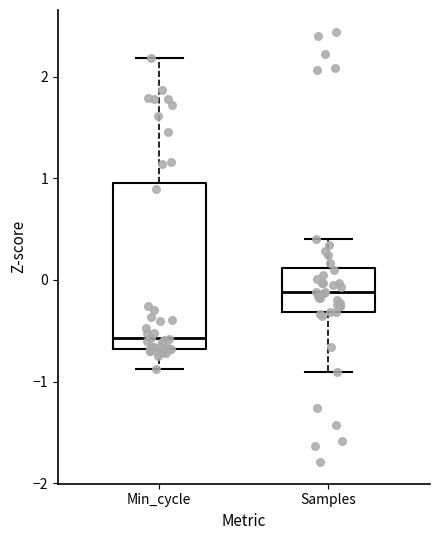

Where does the lower whisker of the box for Min_cycle end on the y-axis? The values are not printed on the chart, so give them approximately, as read against the axis.

-0.9